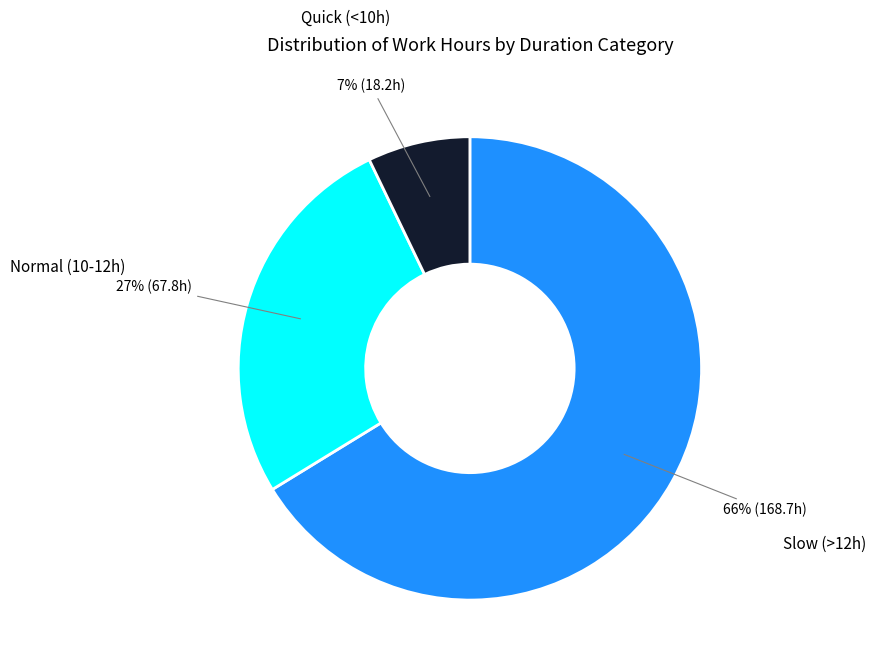

To the nearest percent, what is the average slice percentage?

33%